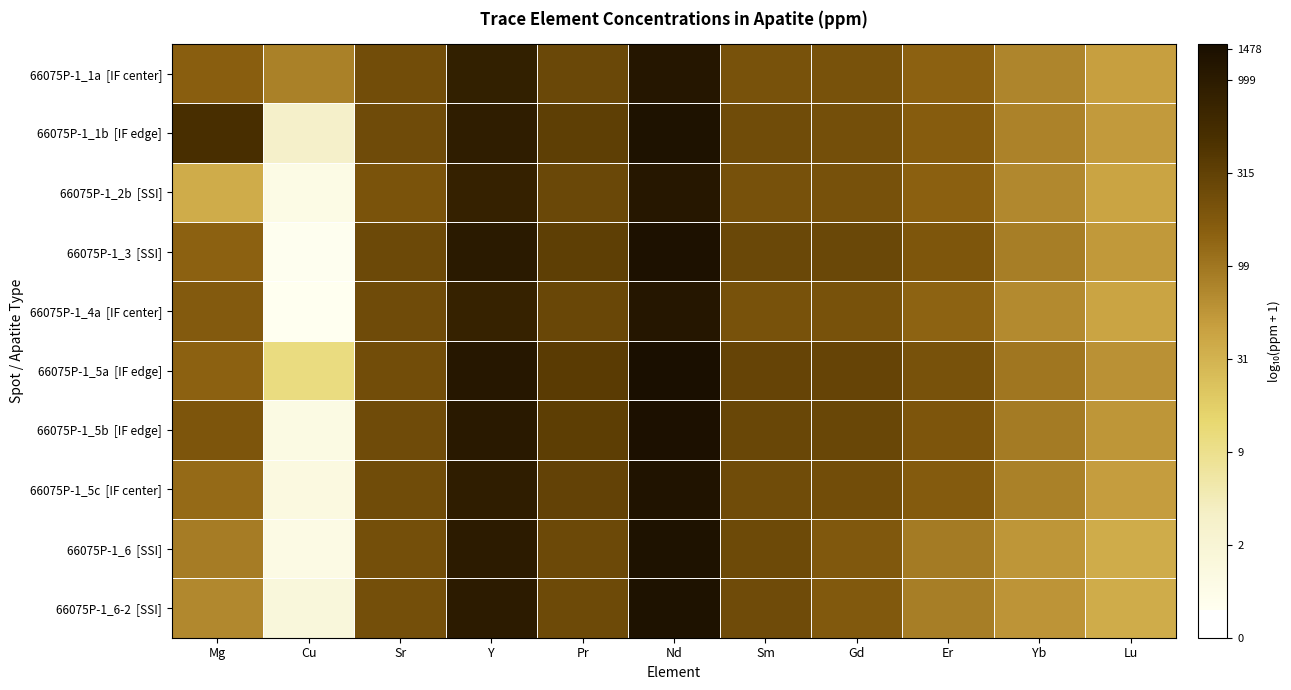

List the series in order of their peak value, lowest first.

66075P-1_2b [SSI], 66075P-1_1a [IF center], 66075P-1_4a [IF center], 66075P-1_5c [IF center], 66075P-1_6 [SSI], 66075P-1_6-2 [SSI], 66075P-1_1b [IF edge], 66075P-1_3 [SSI], 66075P-1_5b [IF edge], 66075P-1_5a [IF edge]